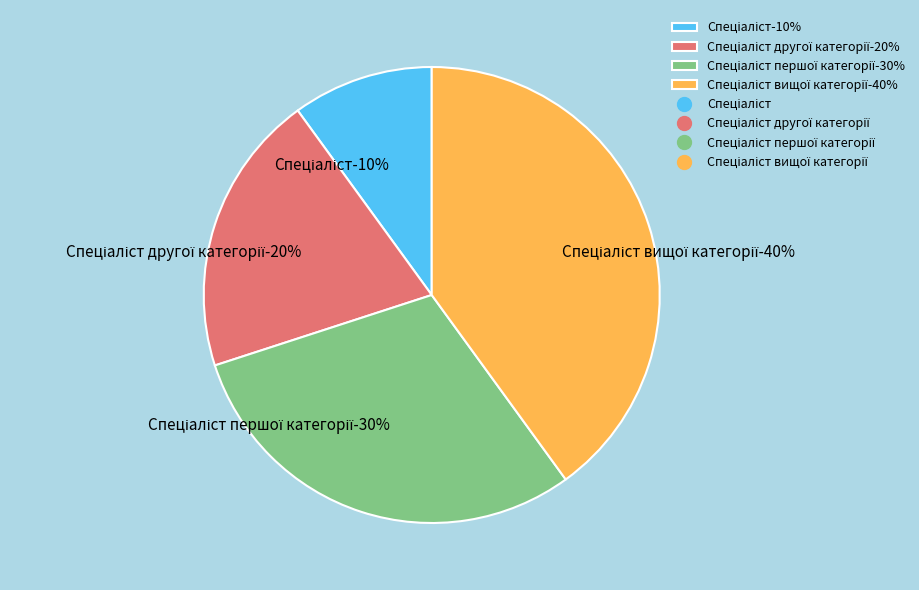

Is there a majority slice in this chart?

No